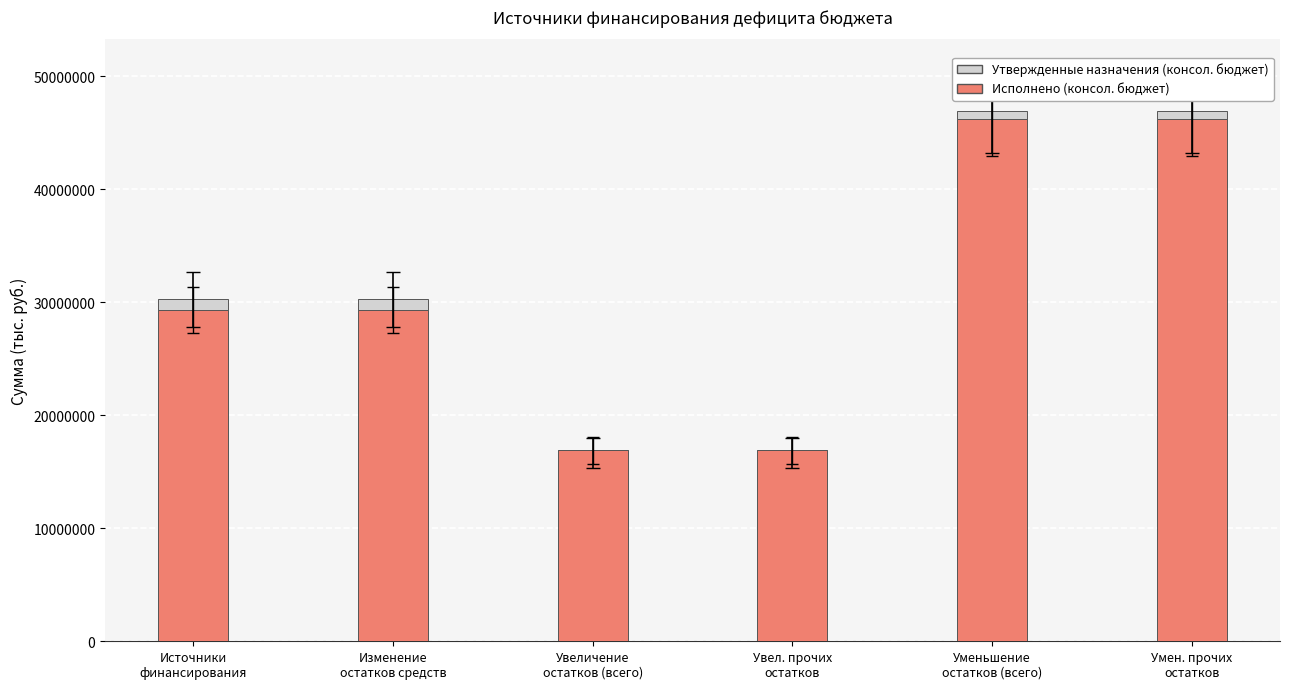

Is it true that Исполнено (консол. бюджет) equals 29511034.5 at Умен. прочих
остатков?

False